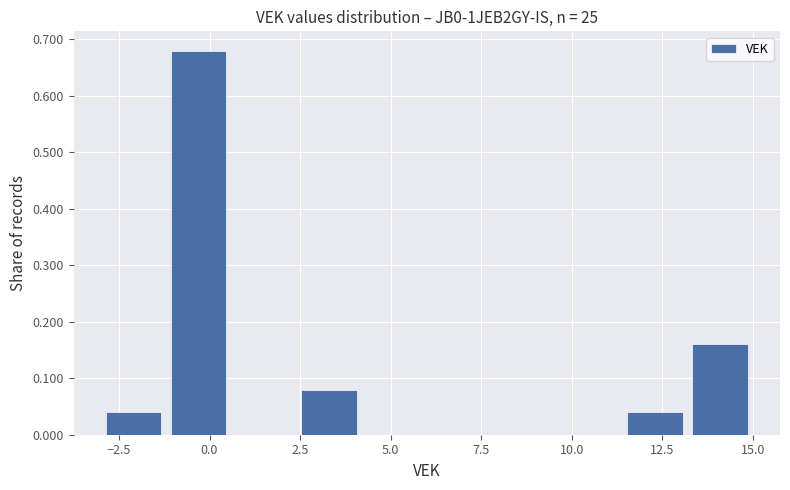

Around what value on the x-axis is the tallest bar? Give the approximate position of its centre, as read against the axis.

-0.5